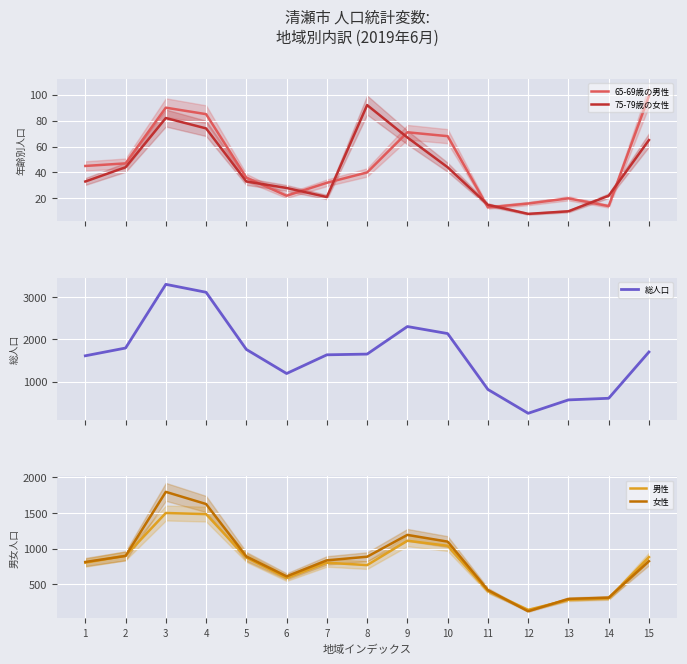

At 13, list the series in order from largest to smallest.

総人口, 女性, 男性, 65-69歳の男性, 75-79歳の女性